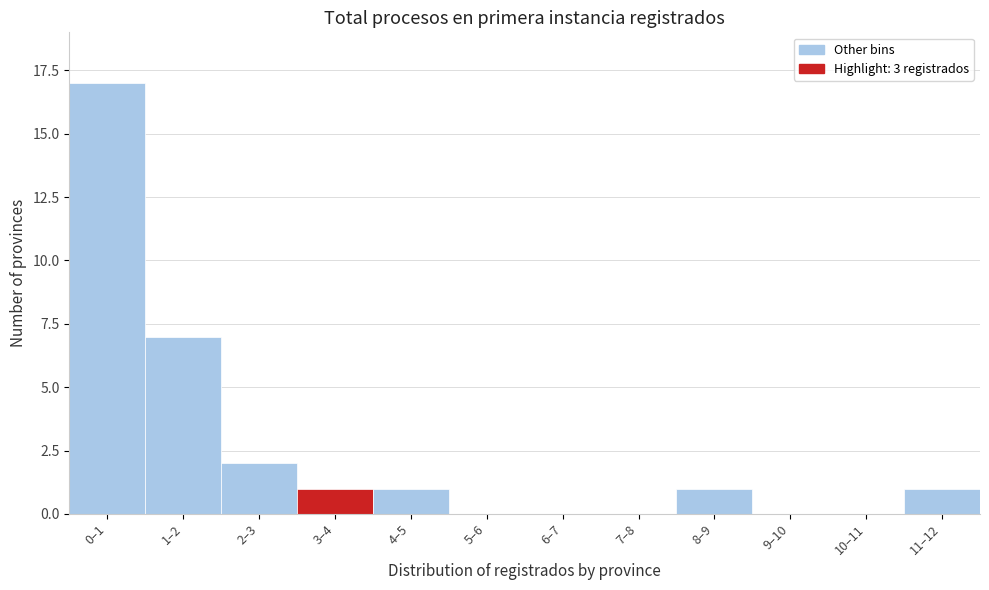

Reading left to right, list all the values displayed in this chart.

0–1=17	1–2=7	2–3=2	3–4=1	4–5=1	5–6=0	6–7=0	7–8=0	8–9=1	9–10=0	10–11=0	11–12=1